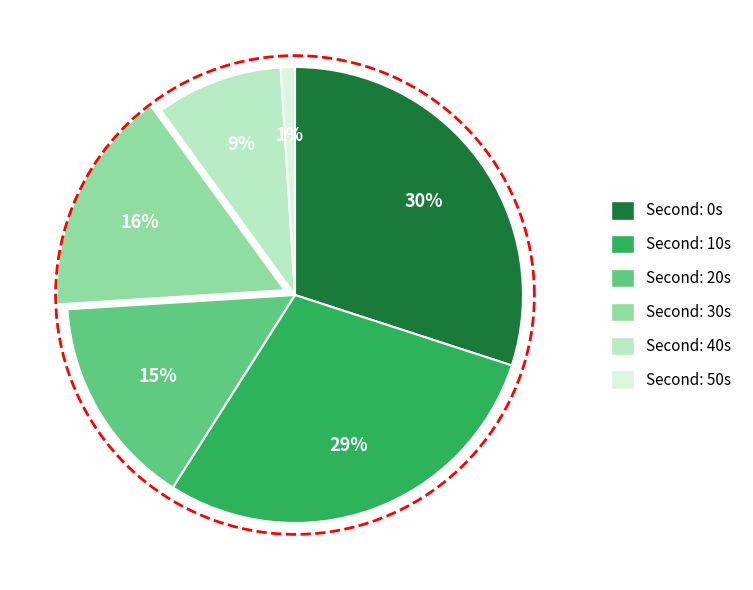

Is it true that 0 is 38% of the pie?

False